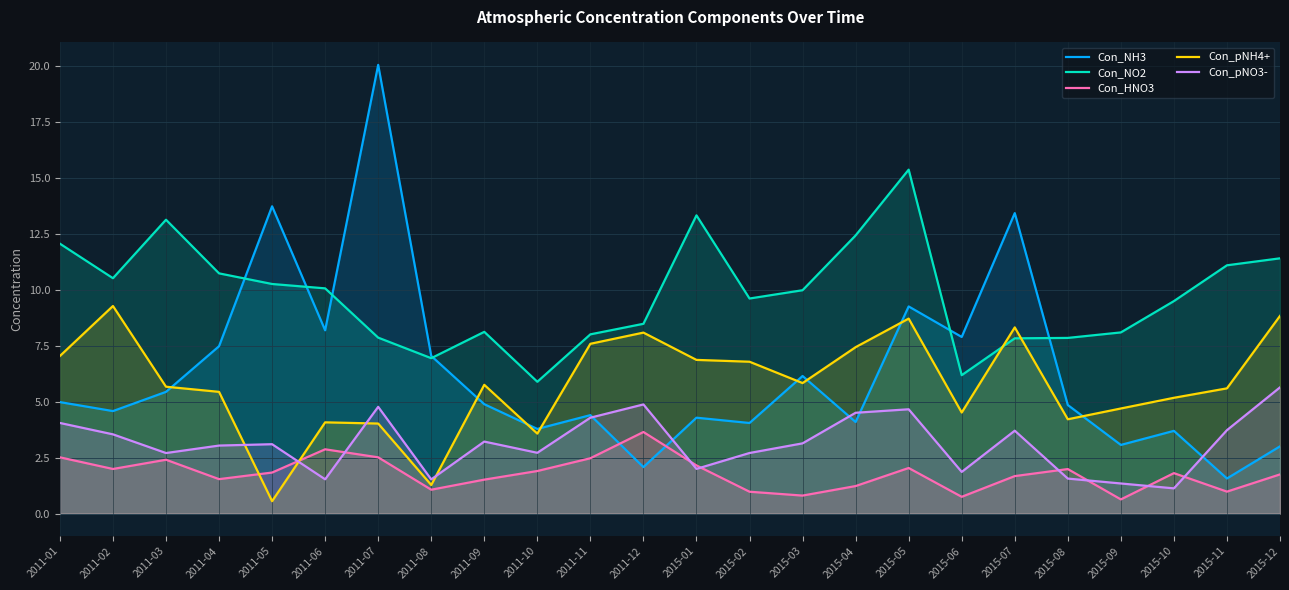

Reading left to right, what are all the values shown in this chart?

Con_NH3: 2011-01=5.0	2011-02=4.6	2011-03=5.4	2011-04=7.5	2011-05=13.7	2011-06=8.2	2011-07=20.1	2011-08=7.0	2011-09=4.9	2011-10=3.8	2011-11=4.4	2011-12=2.1	2015-01=4.3	2015-02=4.1	2015-03=6.2	2015-04=4.1	2015-05=9.3	2015-06=7.9	2015-07=13.4	2015-08=4.9	2015-09=3.1	2015-10=3.7	2015-11=1.6	2015-12=3.0
Con_NO2: 2011-01=12.1	2011-02=10.5	2011-03=13.1	2011-04=10.7	2011-05=10.3	2011-06=10.1	2011-07=7.9	2011-08=6.9	2011-09=8.1	2011-10=5.9	2011-11=8.0	2011-12=8.5	2015-01=13.3	2015-02=9.6	2015-03=10.0	2015-04=12.4	2015-05=15.4	2015-06=6.2	2015-07=7.8	2015-08=7.9	2015-09=8.1	2015-10=9.5	2015-11=11.1	2015-12=11.4
Con_HNO3: 2011-01=2.5	2011-02=2.0	2011-03=2.4	2011-04=1.5	2011-05=1.8	2011-06=2.9	2011-07=2.5	2011-08=1.1	2011-09=1.5	2011-10=1.9	2011-11=2.5	2011-12=3.6	2015-01=2.2	2015-02=1.0	2015-03=0.8	2015-04=1.2	2015-05=2.0	2015-06=0.8	2015-07=1.7	2015-08=2.0	2015-09=0.6	2015-10=1.8	2015-11=1.0	2015-12=1.8
Con_pNH4+: 2011-01=7.0	2011-02=9.3	2011-03=5.7	2011-04=5.4	2011-05=0.6	2011-06=4.1	2011-07=4.0	2011-08=1.3	2011-09=5.8	2011-10=3.6	2011-11=7.6	2011-12=8.1	2015-01=6.9	2015-02=6.8	2015-03=5.8	2015-04=7.4	2015-05=8.7	2015-06=4.5	2015-07=8.3	2015-08=4.2	2015-09=4.7	2015-10=5.2	2015-11=5.6	2015-12=8.8
Con_pNO3-: 2011-01=4.1	2011-02=3.5	2011-03=2.7	2011-04=3.0	2011-05=3.1	2011-06=1.5	2011-07=4.8	2011-08=1.5	2011-09=3.2	2011-10=2.7	2011-11=4.3	2011-12=4.9	2015-01=2.0	2015-02=2.7	2015-03=3.1	2015-04=4.5	2015-05=4.7	2015-06=1.9	2015-07=3.7	2015-08=1.6	2015-09=1.3	2015-10=1.1	2015-11=3.7	2015-12=5.6